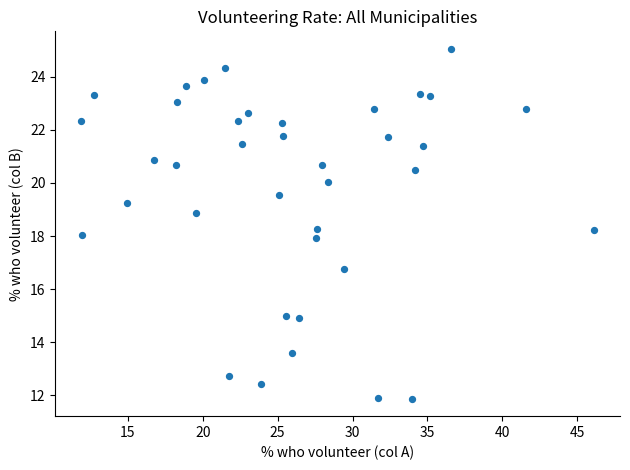

What is the range of X values (max minus min)?

34.3